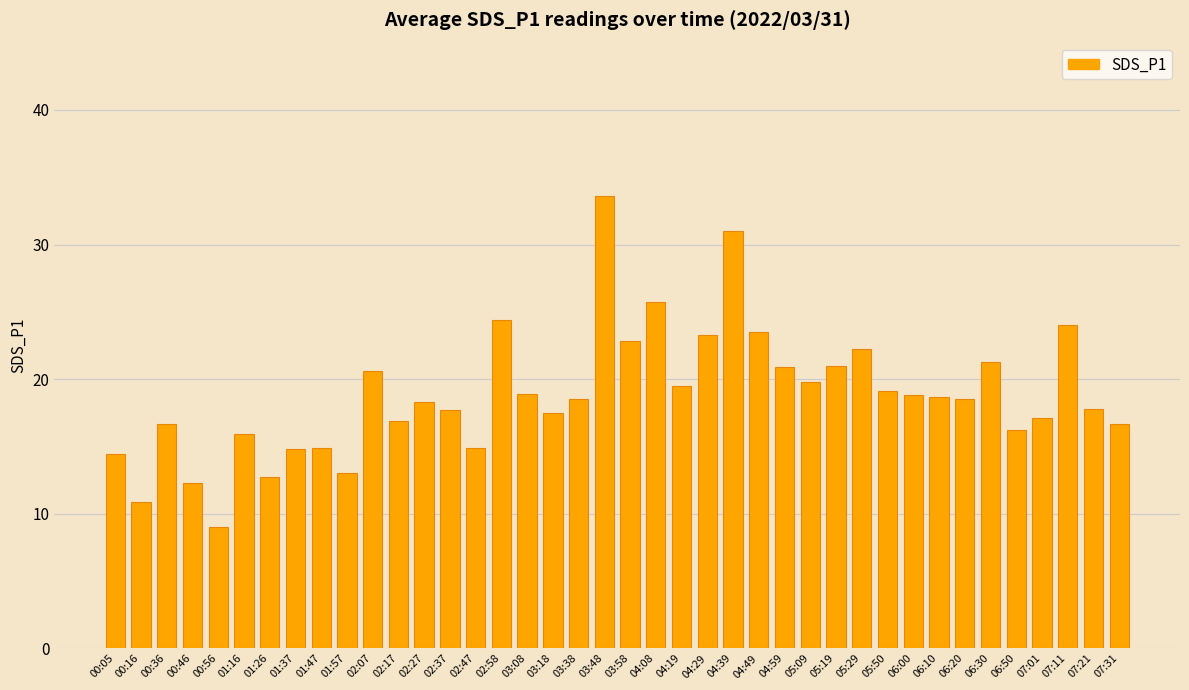

Which has a higher value, 02:27 or 07:21?

02:27